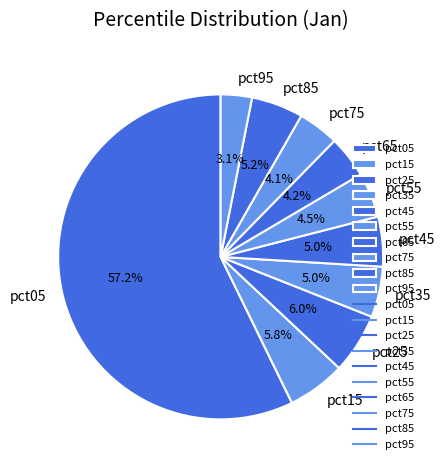

The pct65 slice represents 4% of the pie. True or false?

True